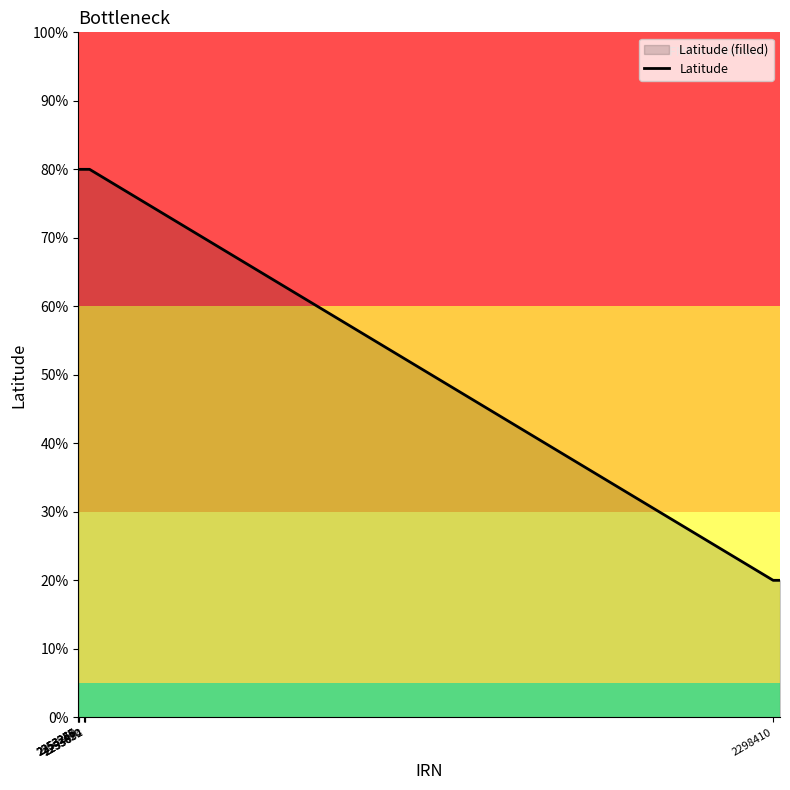

What is the difference between the maximum and minimum values?

60